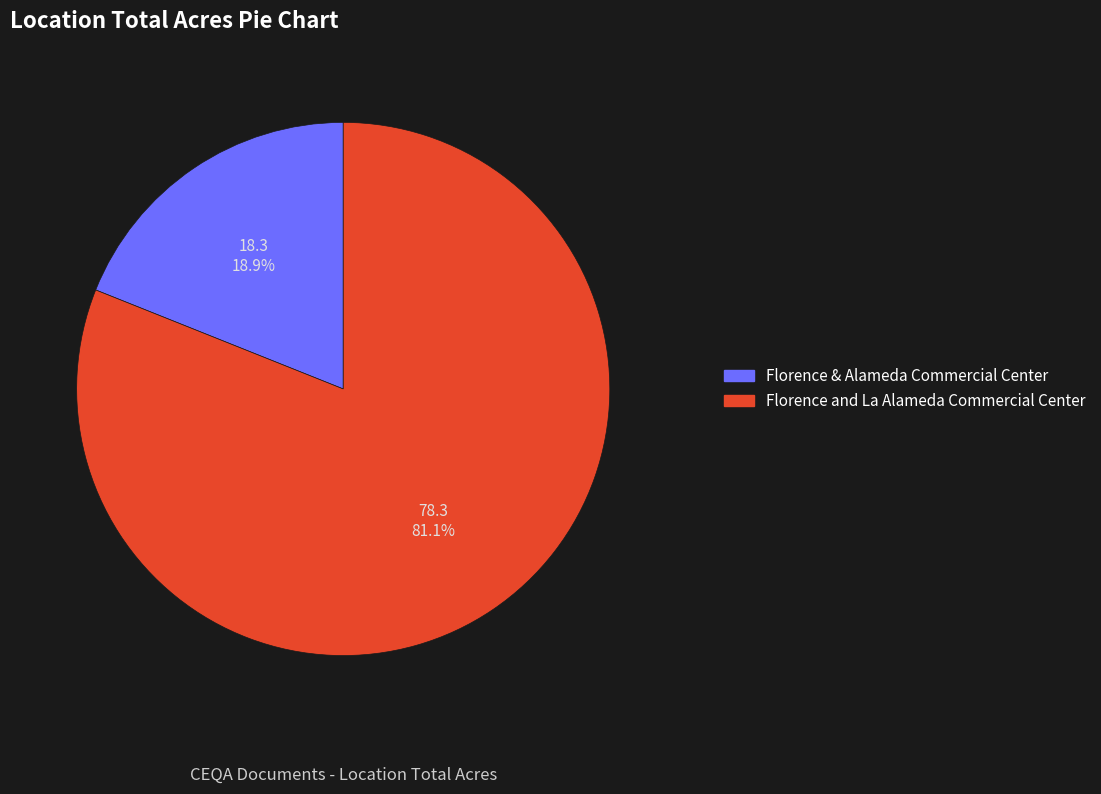

True or false: Florence and La Alameda Commercial Center accounts for 81% of the total.

True